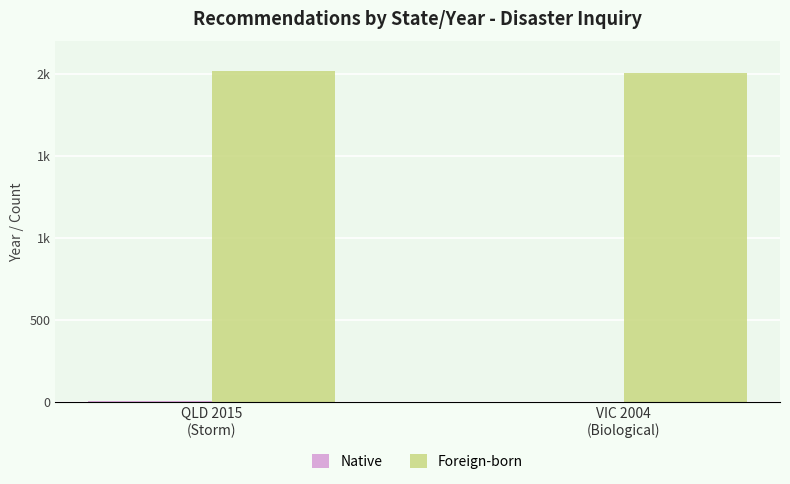

Which series changed the most between QLD 2015
(Storm) and VIC 2004
(Biological)?

Foreign-born